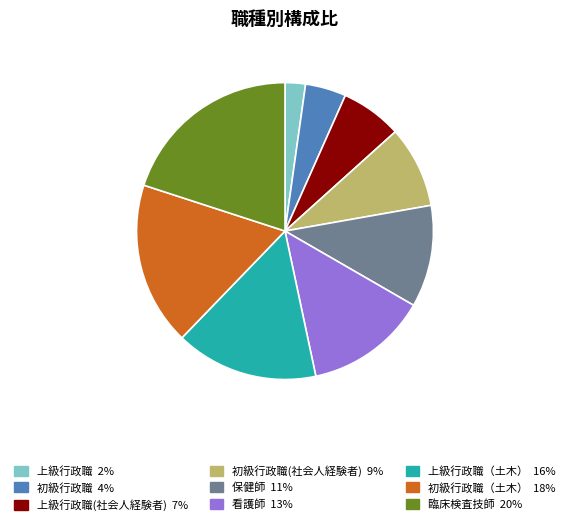

To the nearest percent, what percentage of the pie is 初級行政職?

4%